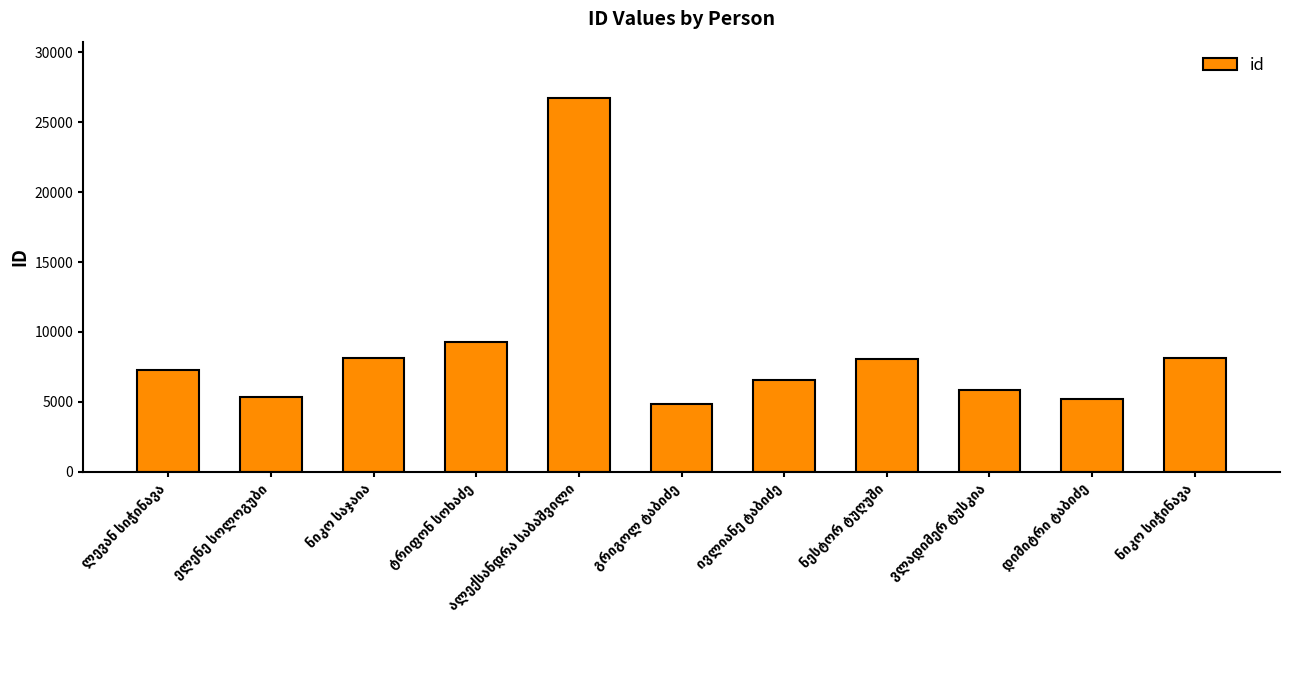

What is the maximum value shown in the chart?

26748